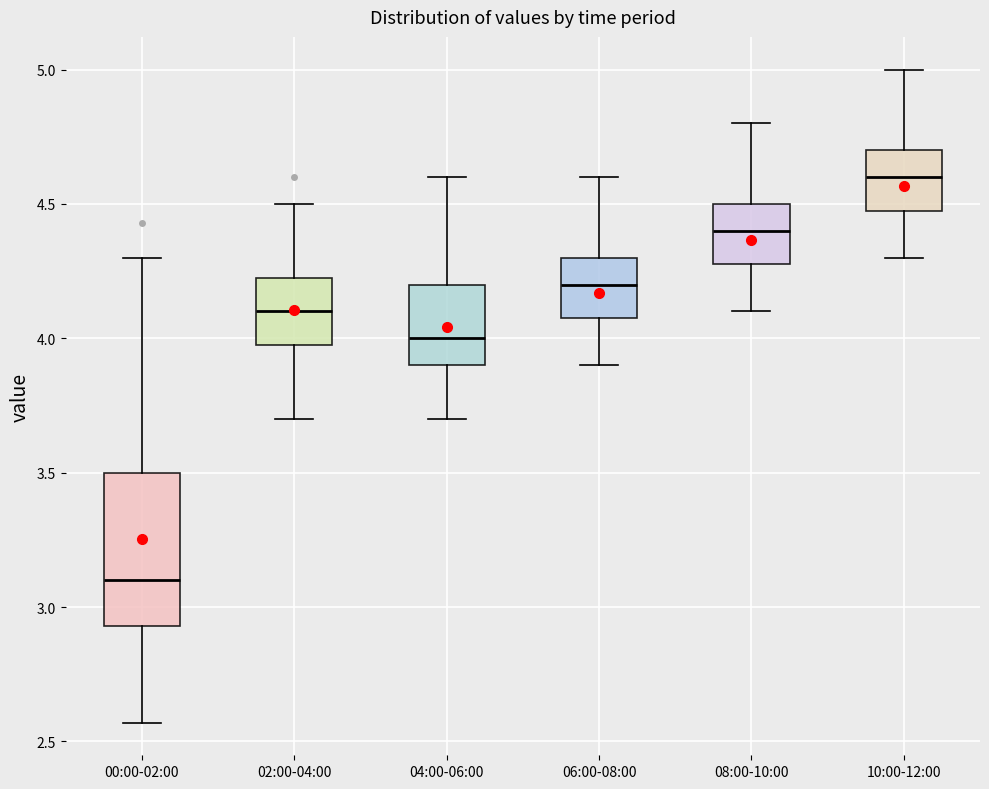

Which box is the tallest, from its lower edge to its upper edge?

00:00-02:00